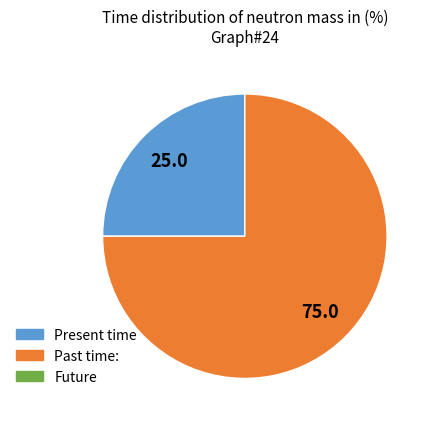

Is there a majority slice in this chart?

Yes